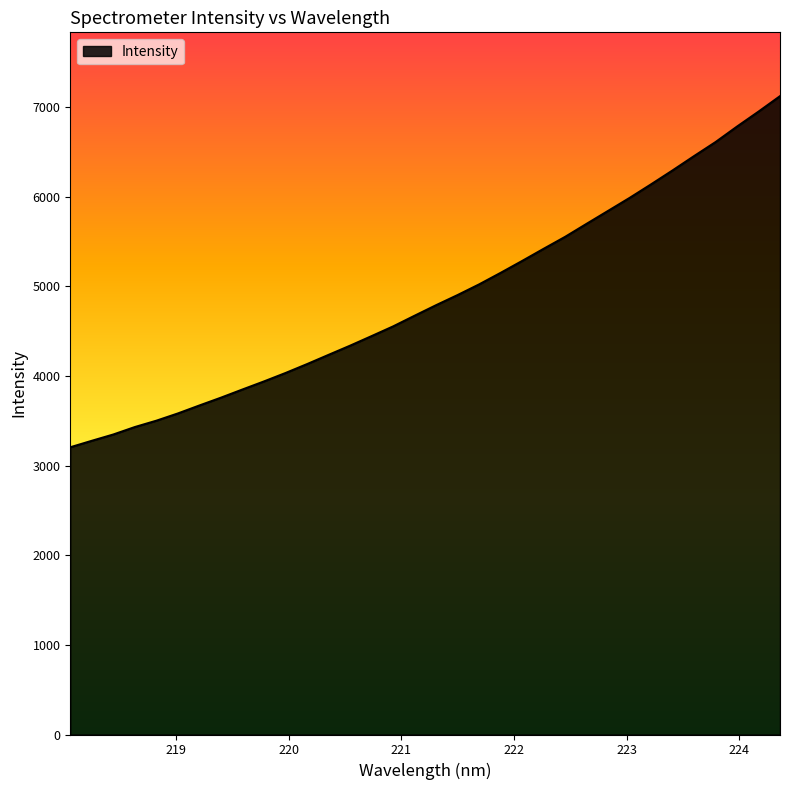

What is the maximum value shown in the chart?

7119.3